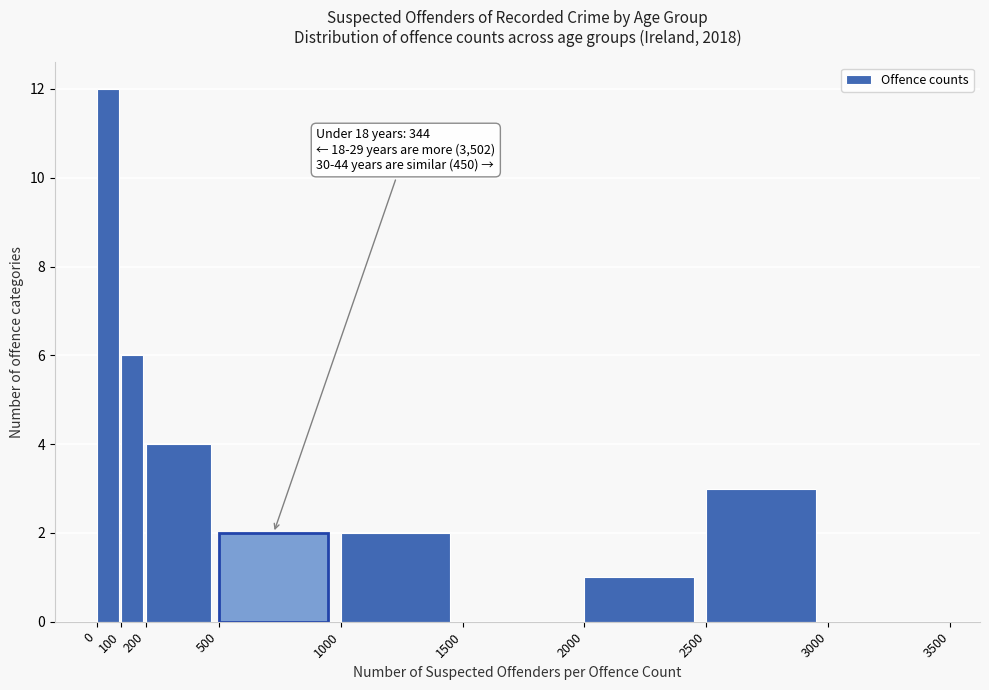

Over which range of the x-axis is the bar tallest?

0 to 100